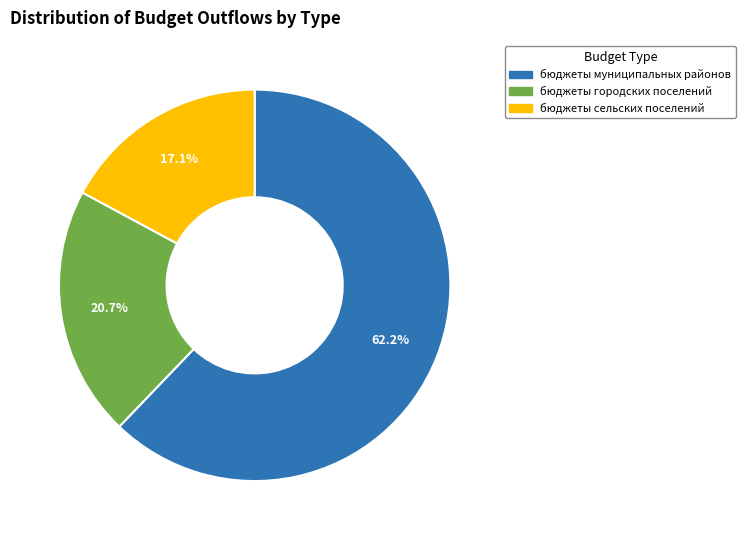

To the nearest percent, what is the combined percentage of бюджеты городских поселений and бюджеты сельских поселений?

38%